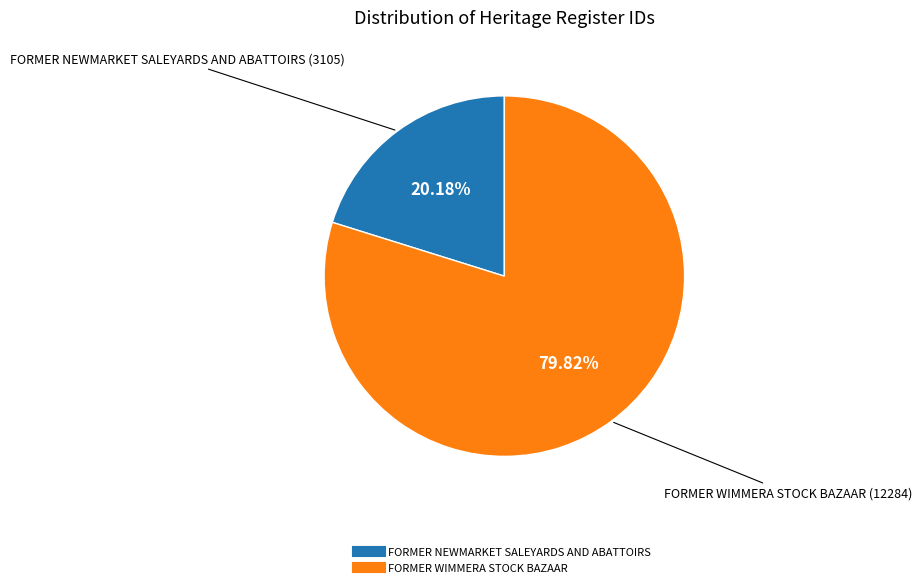

To the nearest percent, what is the combined percentage of FORMER WIMMERA STOCK BAZAAR and FORMER NEWMARKET SALEYARDS AND ABATTOIRS?

100%